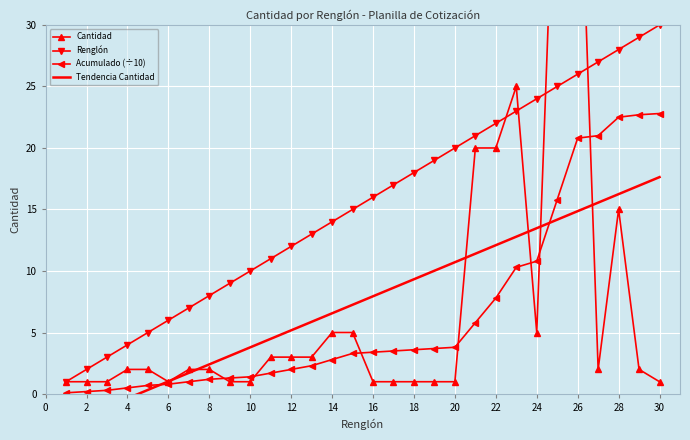

True or false: Acumulado (÷10) and Renglón intersect in this chart.

False